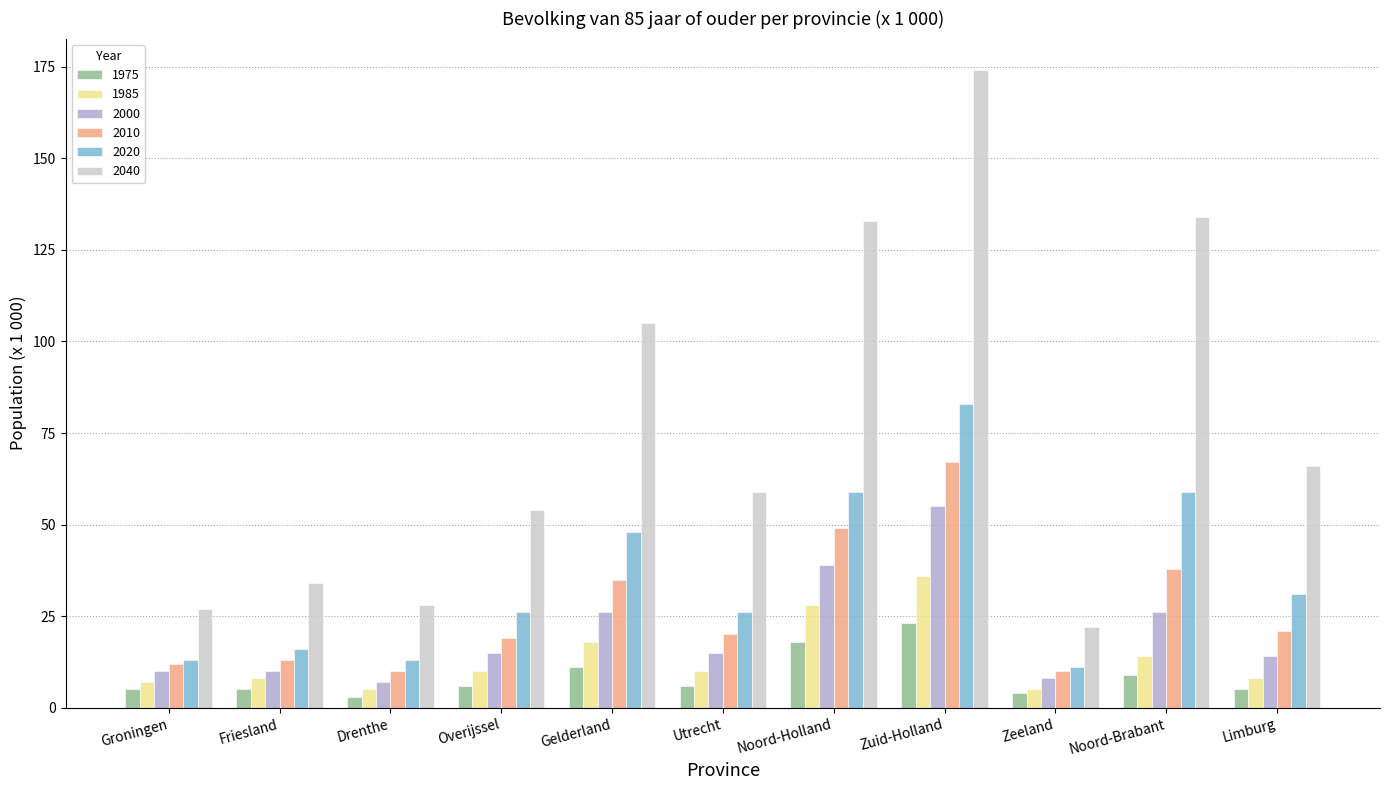

What is the sum of all 2040 values?

836